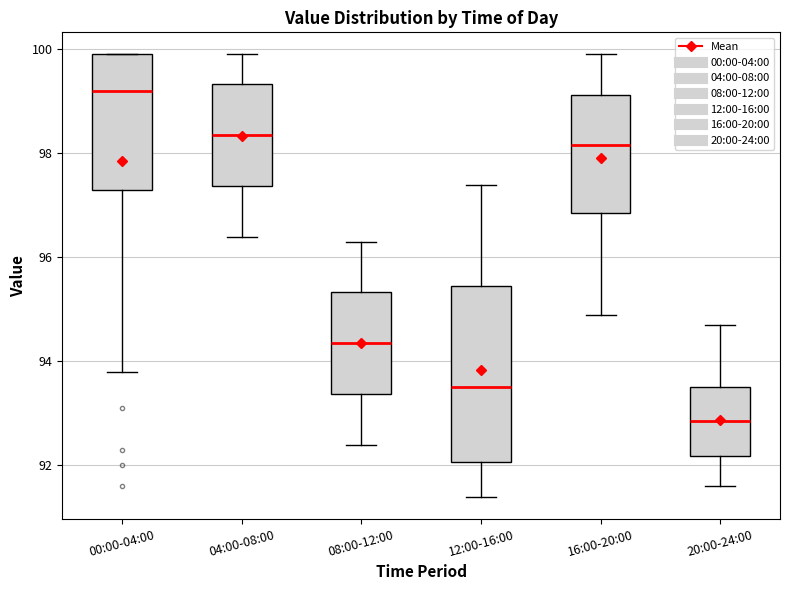

Where does the median line of the box for 08:00-12:00 sit on the y-axis? The values are not printed on the chart, so give them approximately, as read against the axis.

94.4